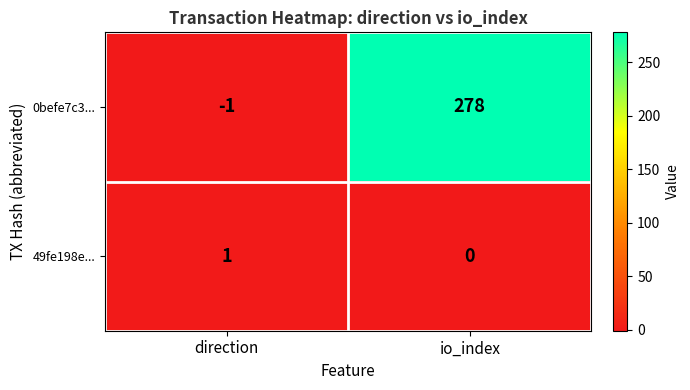

Is it true that 0befe7c3... equals -1 at direction?

True